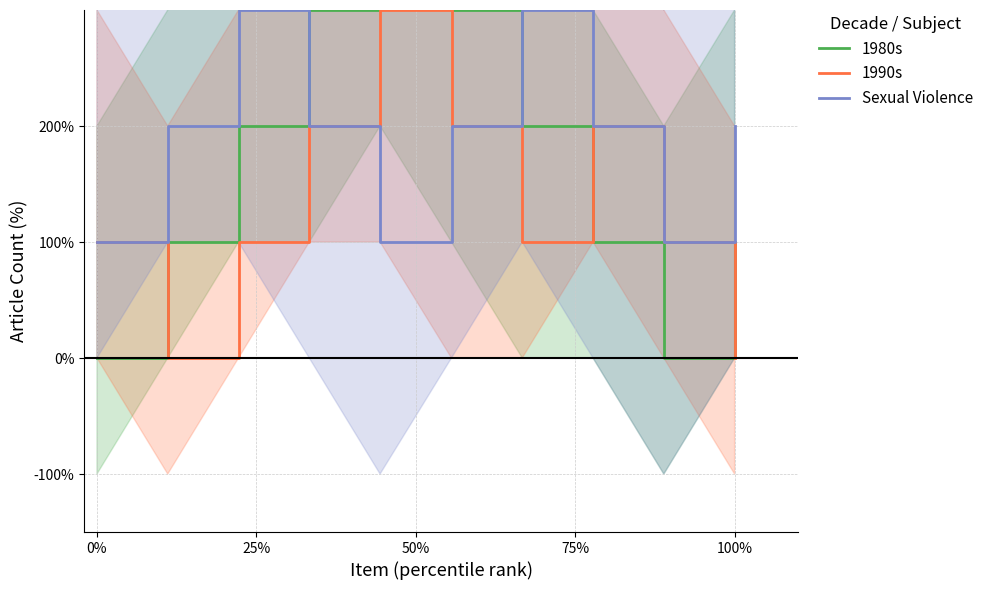

Between which two adjacent categories do 1990s and 1980s first intersect?

0% and 25%